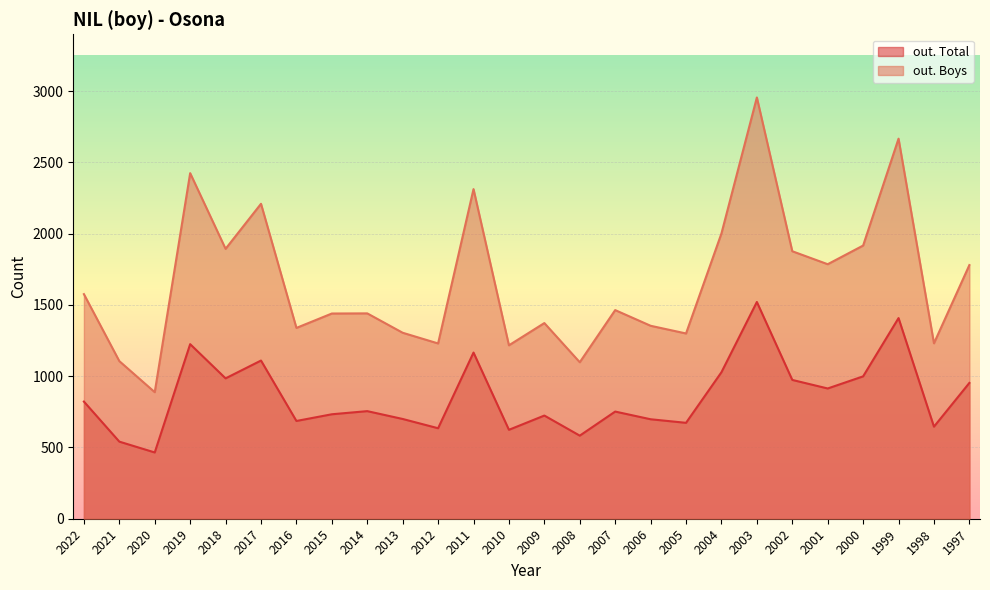

True or false: out. Boys and out. Total cross at least once.

False